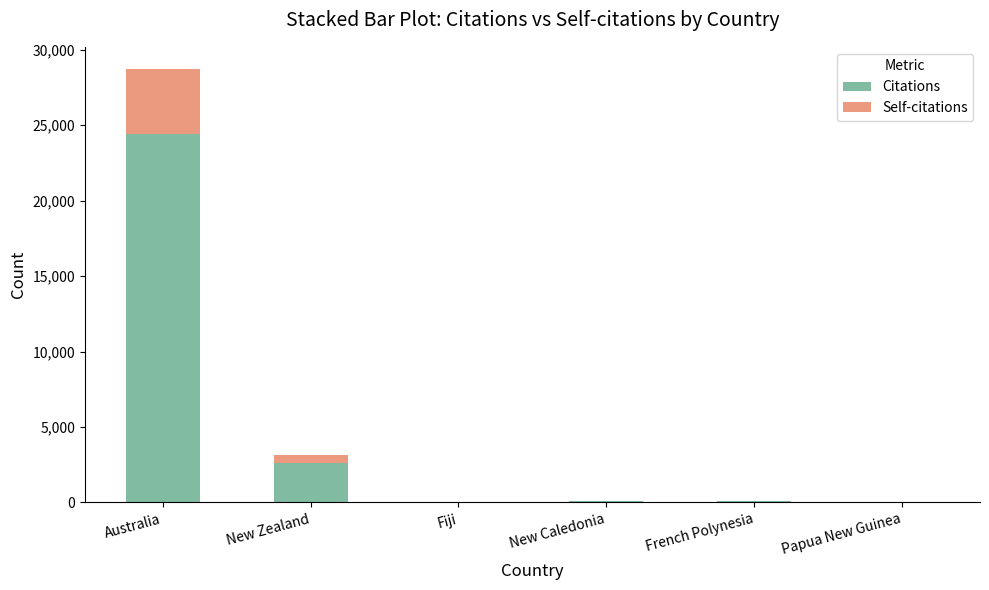

At which label is Citations closest to 12221?

New Zealand